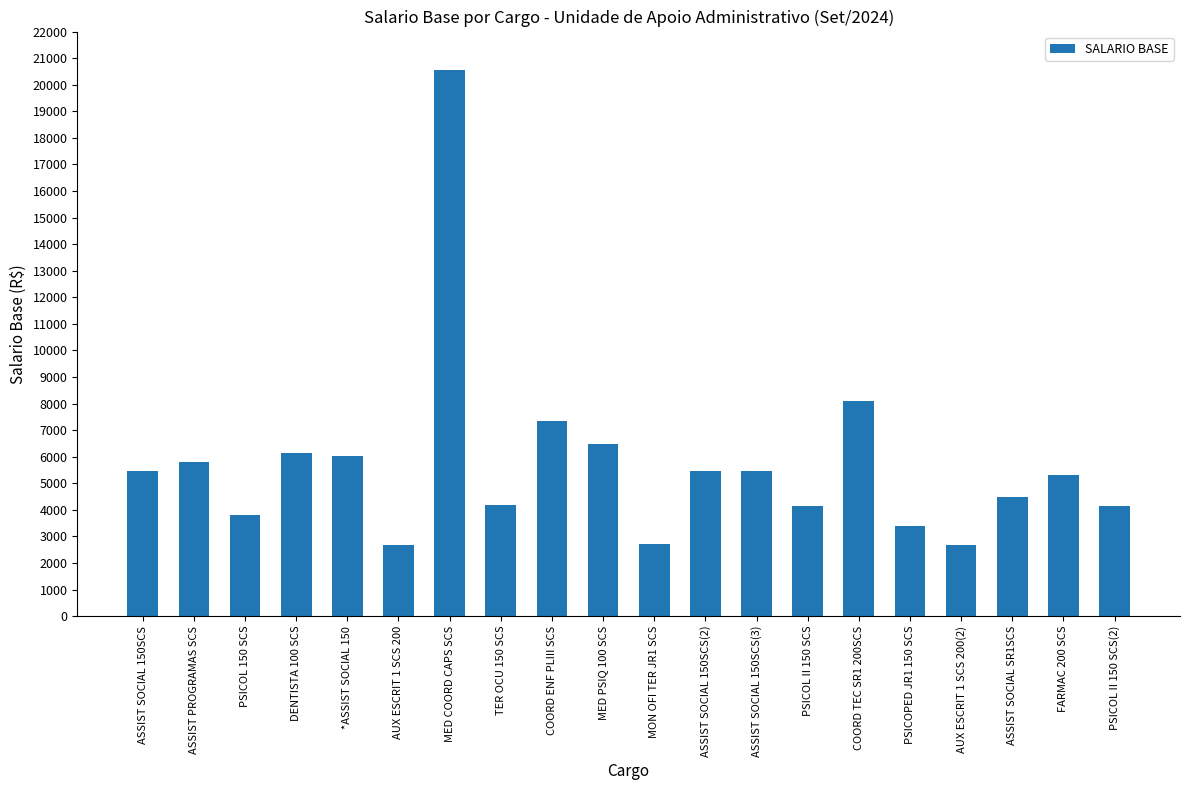

What is the approximate value at MON OFI TER JR1 SCS?

2700.6